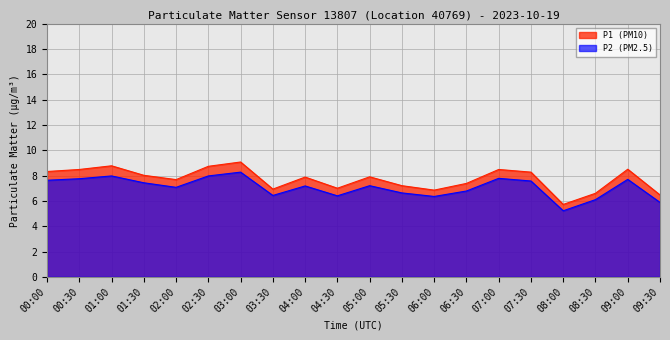

Which has a higher value, 07:30 or 01:30?

07:30